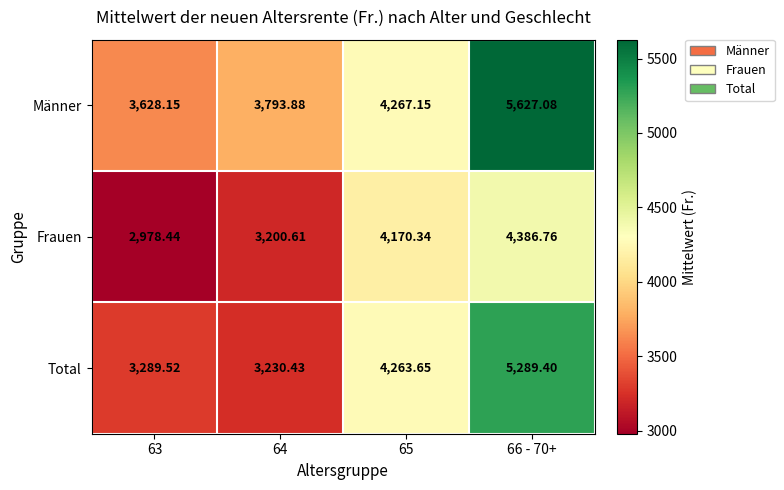

Which series has the largest total across all categories?

Männer